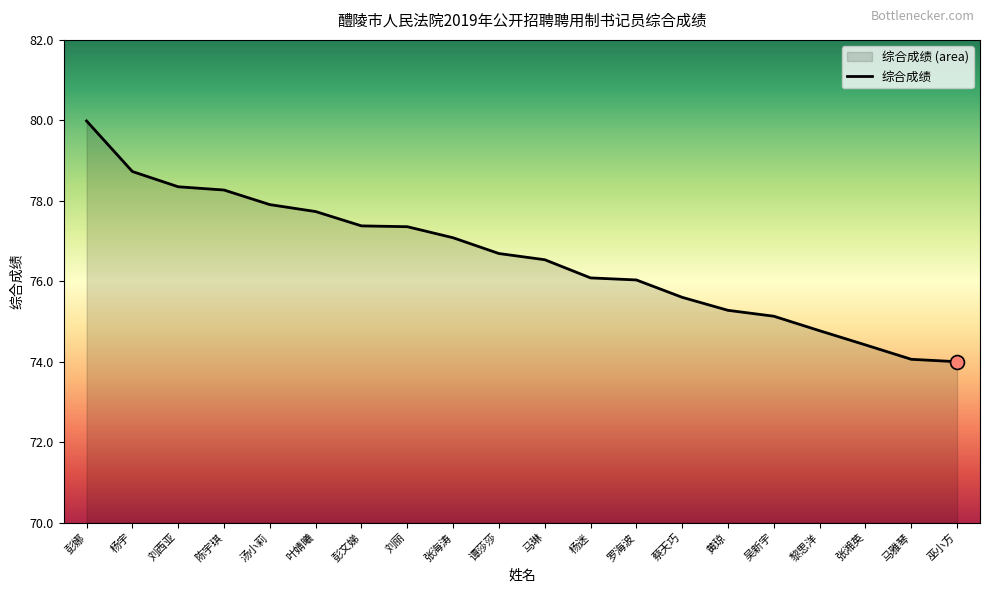

What is the ratio of the value at 谭莎莎 to the value at 陈宇琪?

1.0